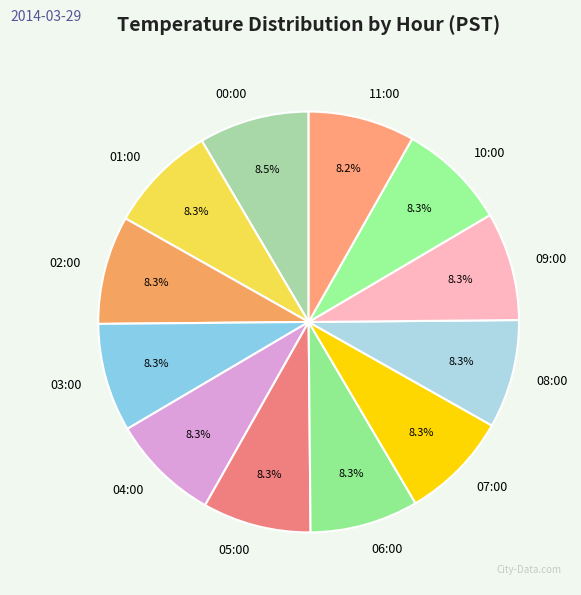

What percentage is NOT represented by 03:00?

91.7%